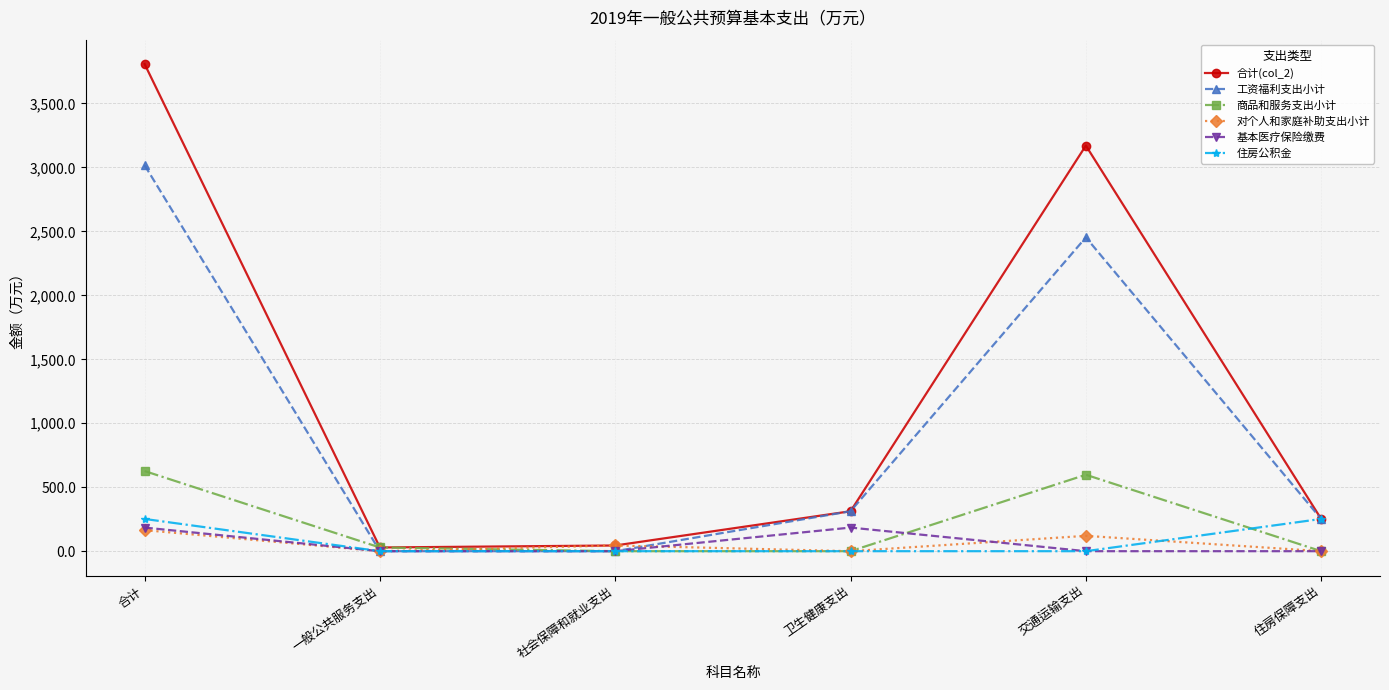

Which series has the largest total across all categories?

合计(col_2)